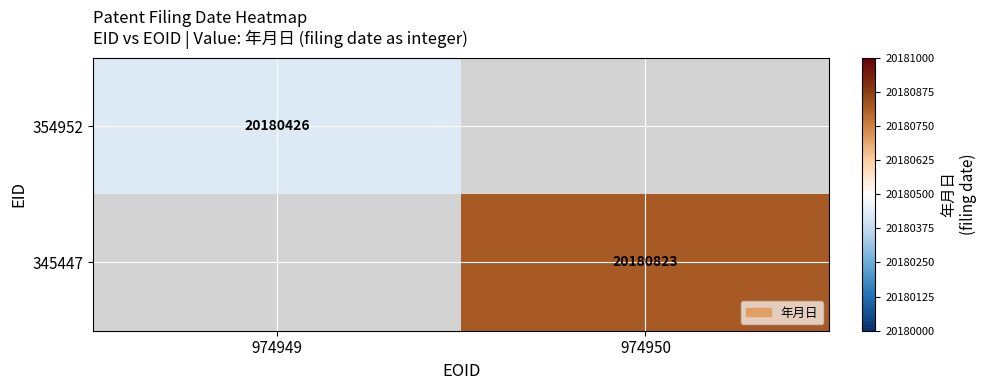

Which has a higher value, 974949 or 974950?

974950